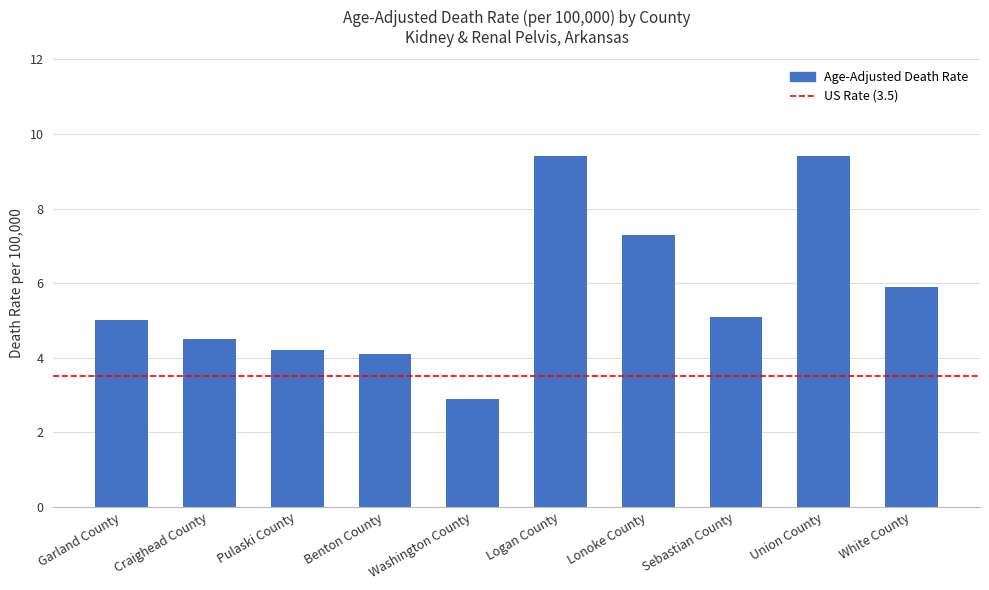

Reading right to left, list all the values displayed in this chart.

5.9	9.4	5.1	7.3	9.4	2.9	4.1	4.2	4.5	5.0